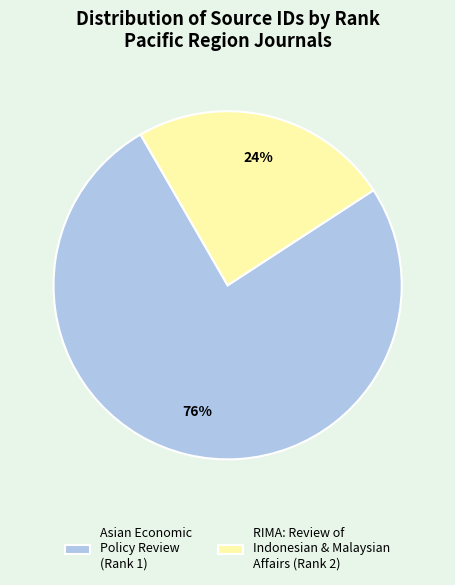

Which slice represents more than half of the pie?

Asian Economic Policy Review (Rank 1)